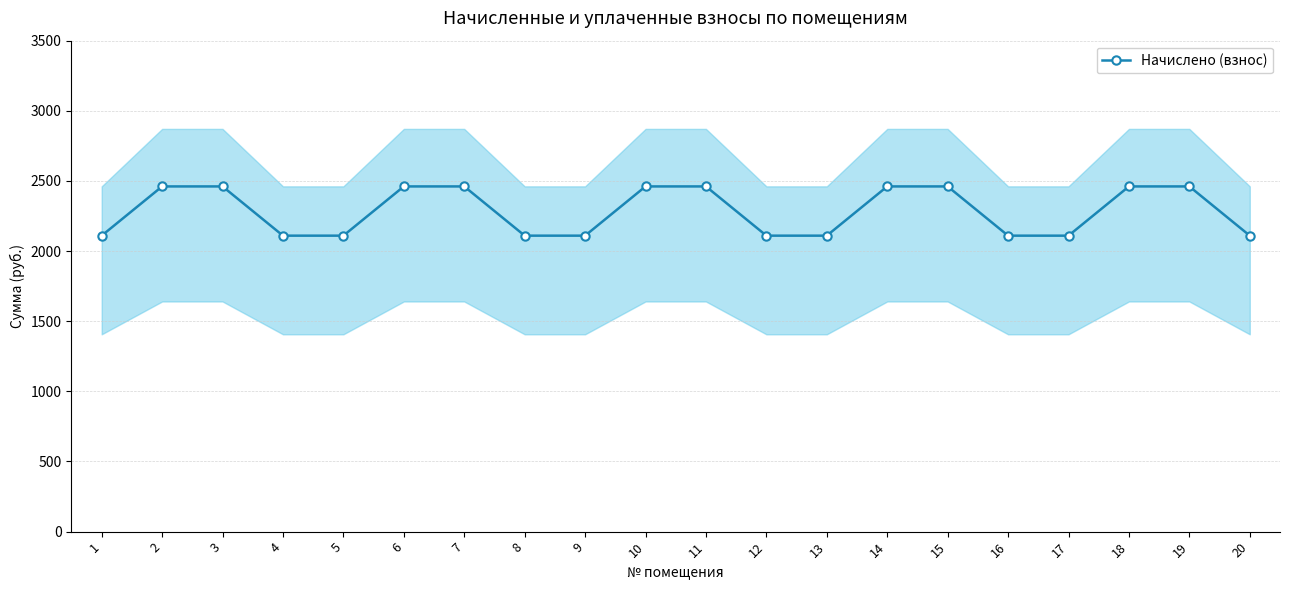

List the labels in order of value, smallest first.

1, 4, 5, 8, 9, 12, 13, 16, 17, 20, 2, 3, 6, 7, 10, 11, 14, 15, 18, 19